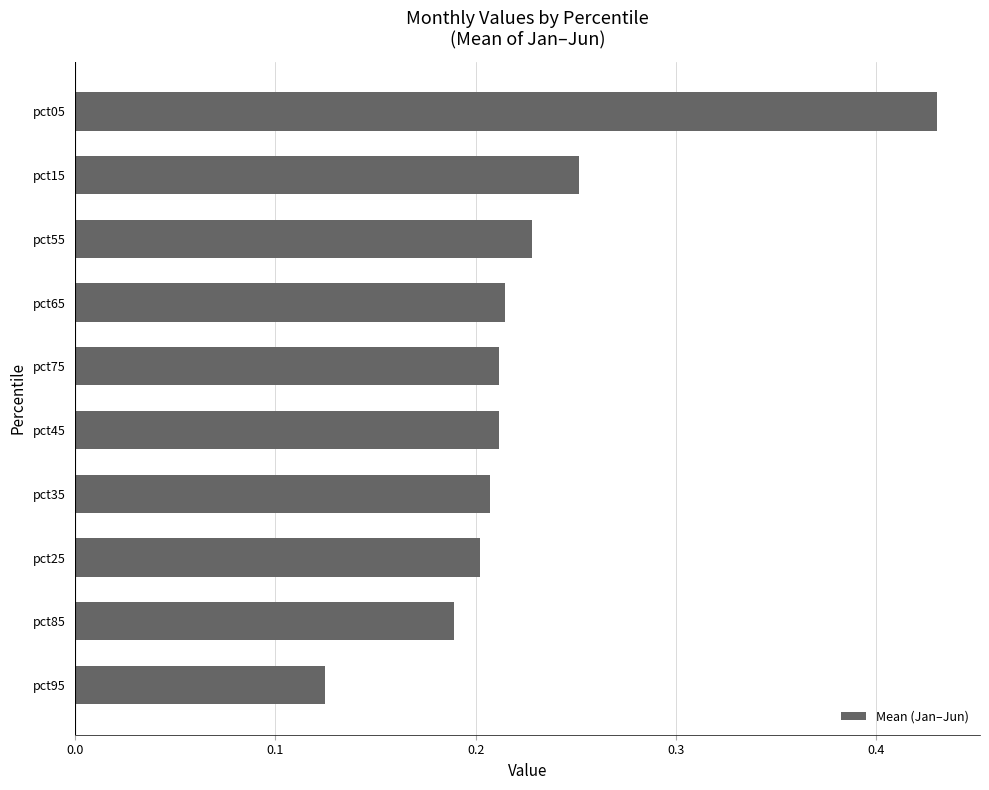

The chart shows a value of 0.2 at pct25. True or false?

True